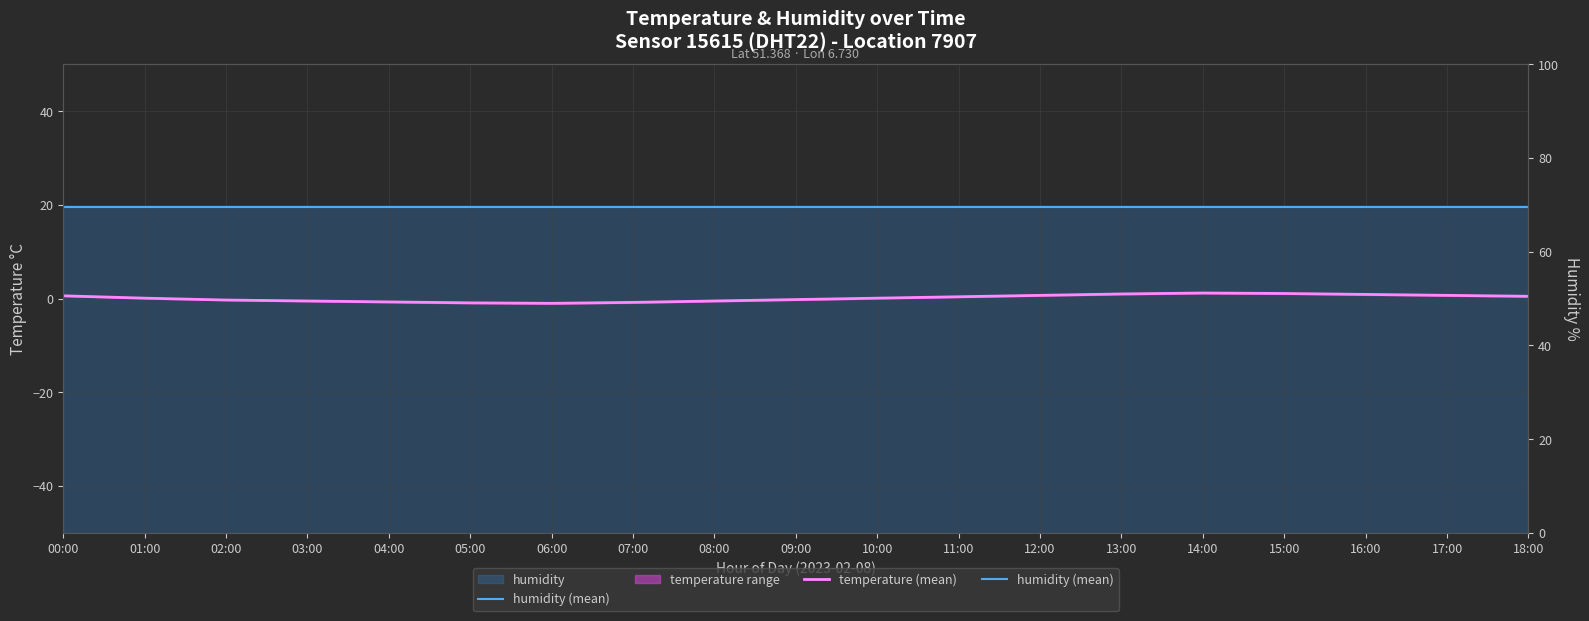

Reading left to right, list all the values displayed in this chart.

humidity (mean): 00:00=19.6	01:00=19.6	02:00=19.6	03:00=19.6	04:00=19.6	05:00=19.6	06:00=19.6	07:00=19.6	08:00=19.6	09:00=19.6	10:00=19.6	11:00=19.6	12:00=19.6	13:00=19.6	14:00=19.6	15:00=19.6	16:00=19.6	17:00=19.6	18:00=19.6
temperature (mean): 00:00=0.6	01:00=0.1	02:00=-0.3	03:00=-0.5	04:00=-0.7	05:00=-0.9	06:00=-1.0	07:00=-0.8	08:00=-0.5	09:00=-0.2	10:00=0.1	11:00=0.4	12:00=0.7	13:00=1.0	14:00=1.2	15:00=1.1	16:00=0.9	17:00=0.7	18:00=0.5